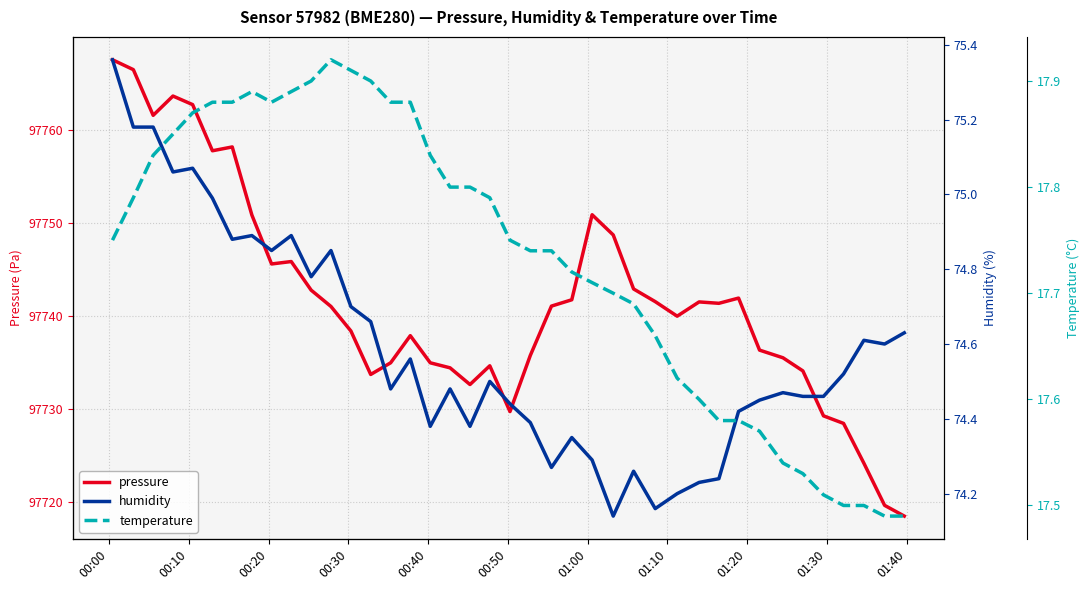

True or false: humidity and pressure intersect in this chart.

False